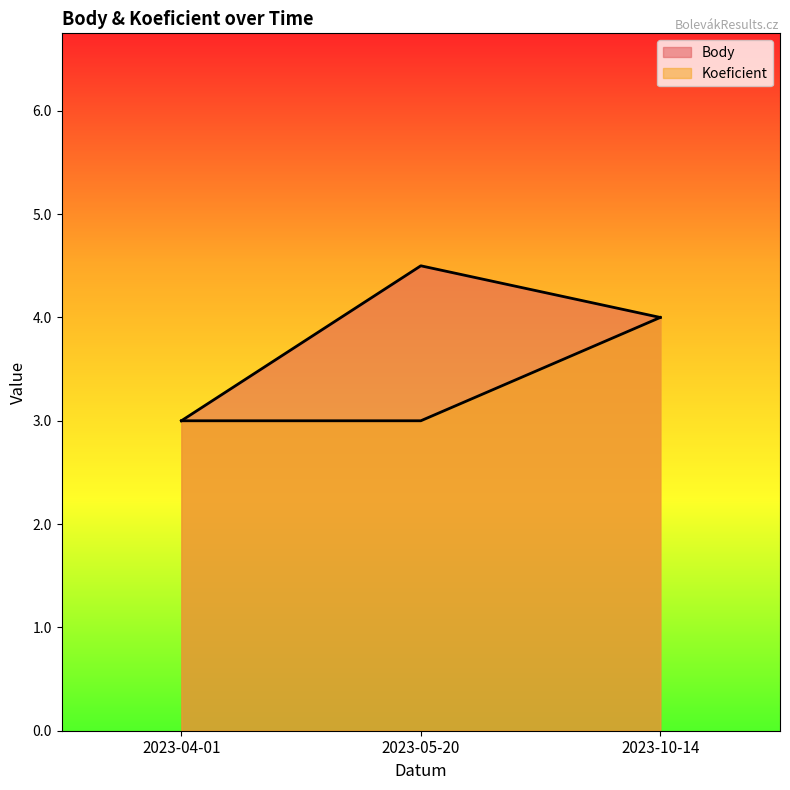

List the series in order of their overall mean, highest first.

Body, Koeficient